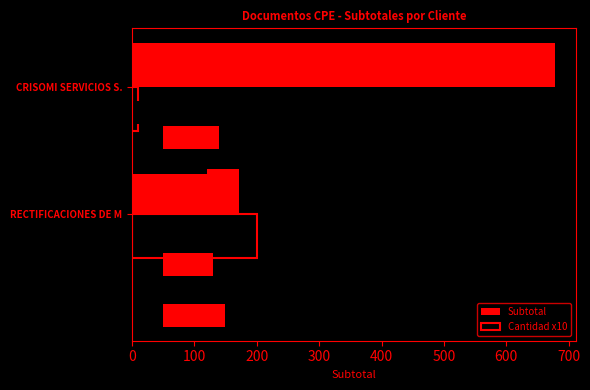

What value does the Cantidad x10 series have at CRISOMI SERVICIOS S.?

10.0